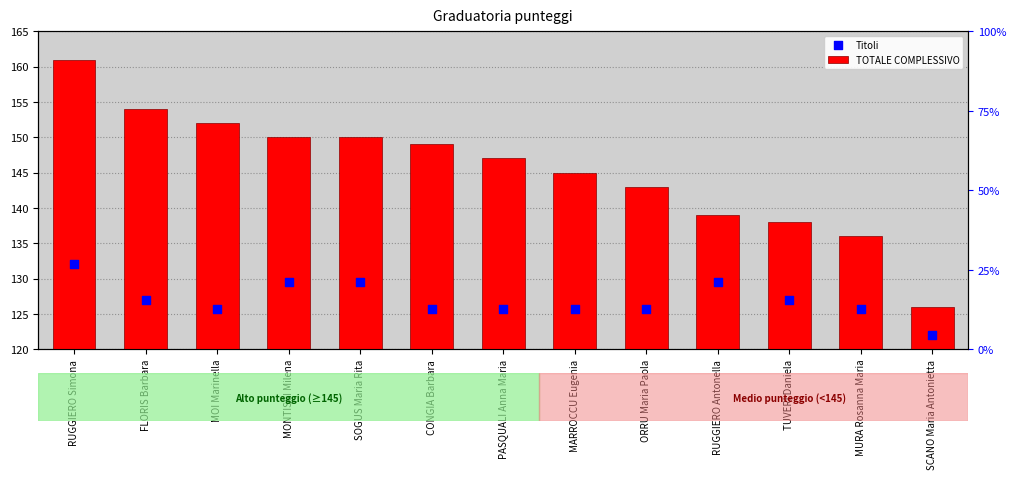

Which series contains the lowest Y value?

Titoli